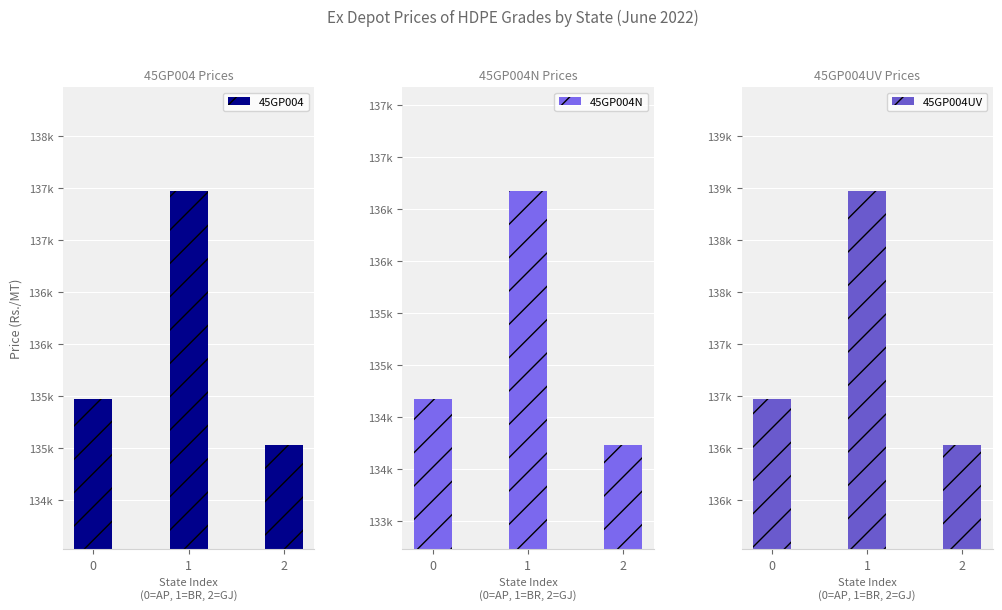

True or false: 45GP004N has a value of 134670 at 0.

True